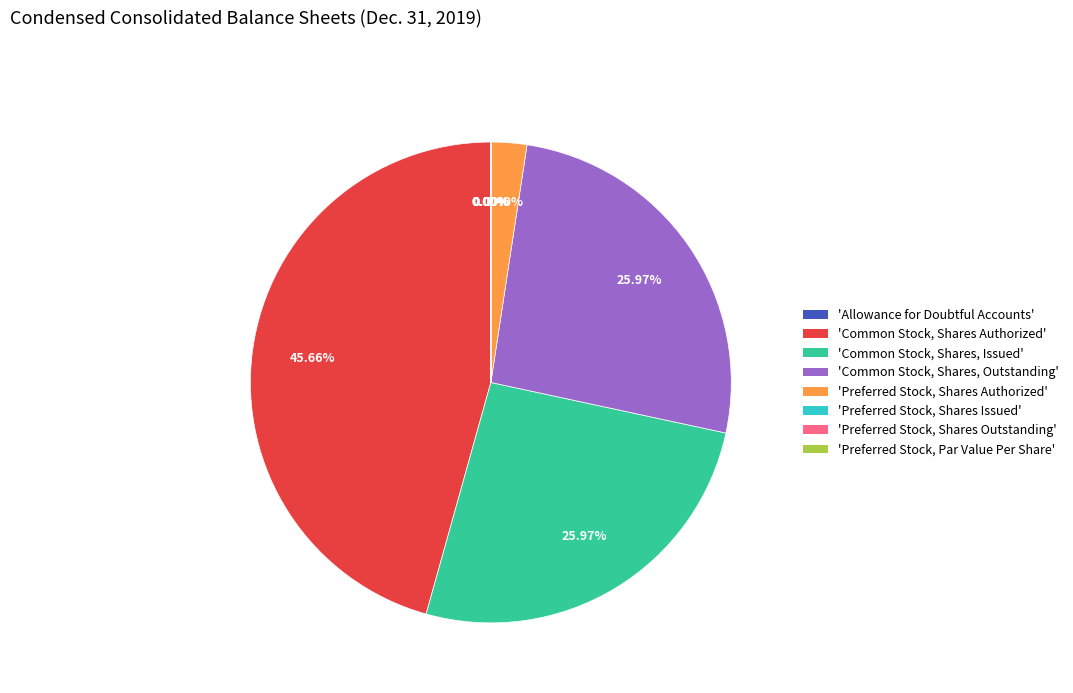

Which has a higher value, 'Common Stock, Shares, Outstanding' or 'Common Stock, Shares Authorized'?

'Common Stock, Shares Authorized'